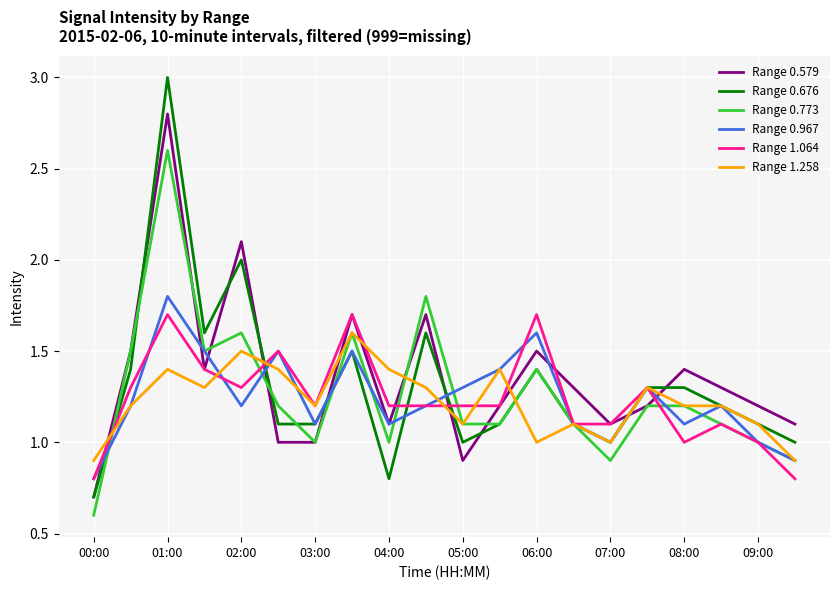

How many lines are shown in the chart?

6